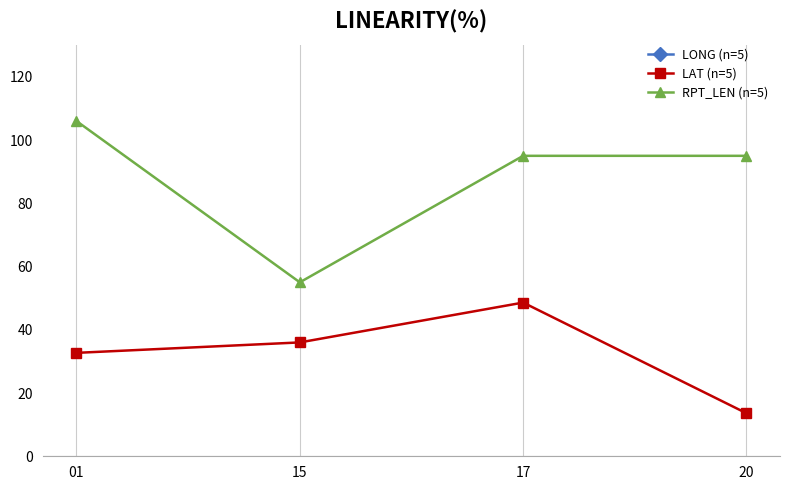

At which label does RPT_LEN (n=5) reach its peak?

01